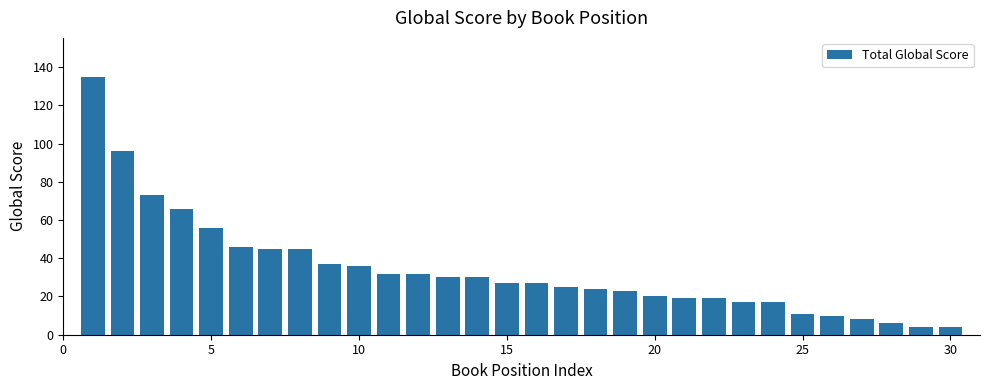

What is the minimum value shown in the chart?

4